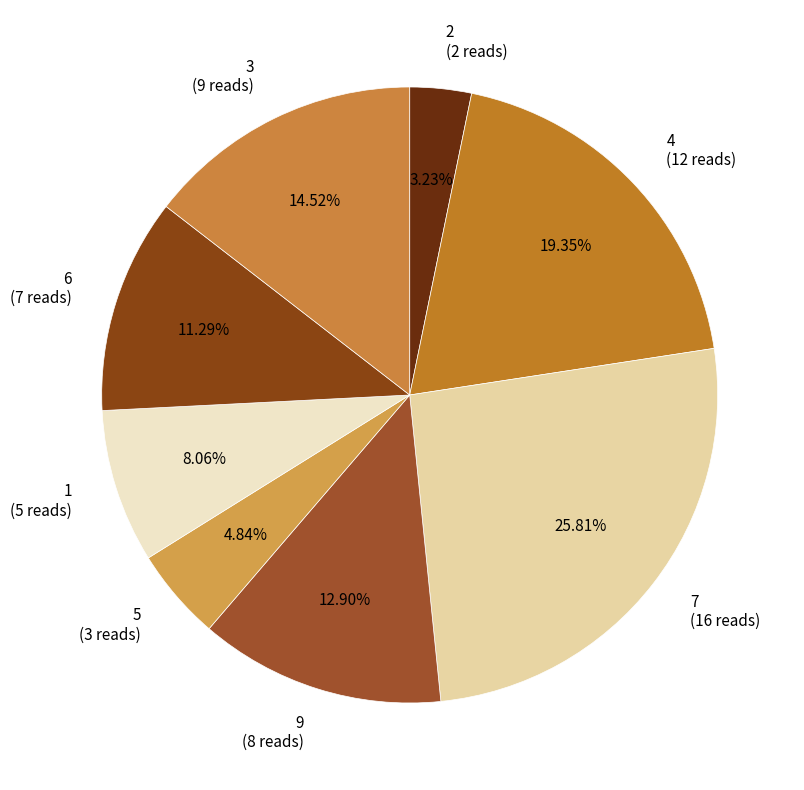

Is the sum of 3 (9 reads) and 9 (8 reads) greater than half?

No